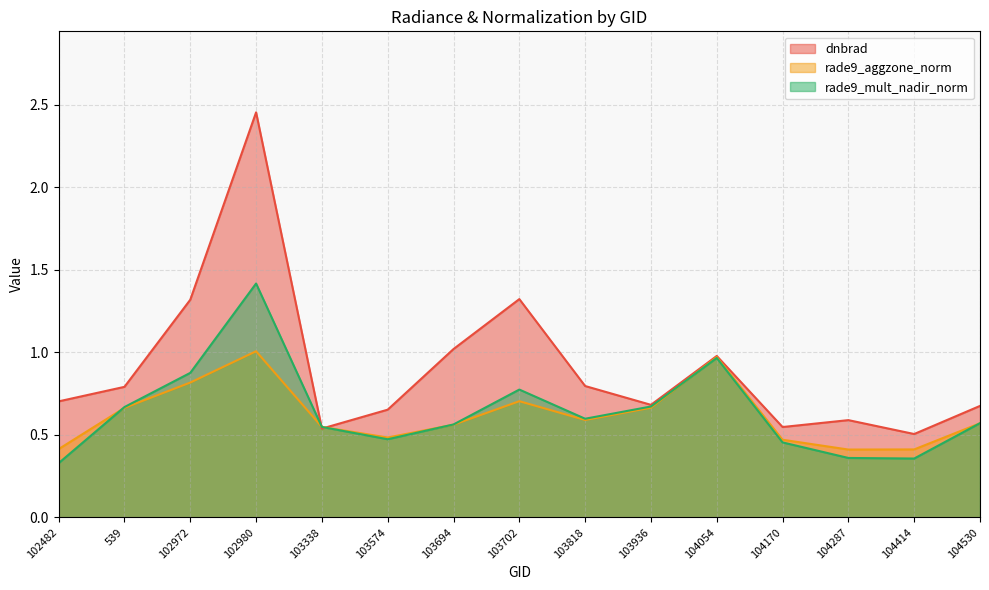

Does the chart display data point markers on the line(s)?

No